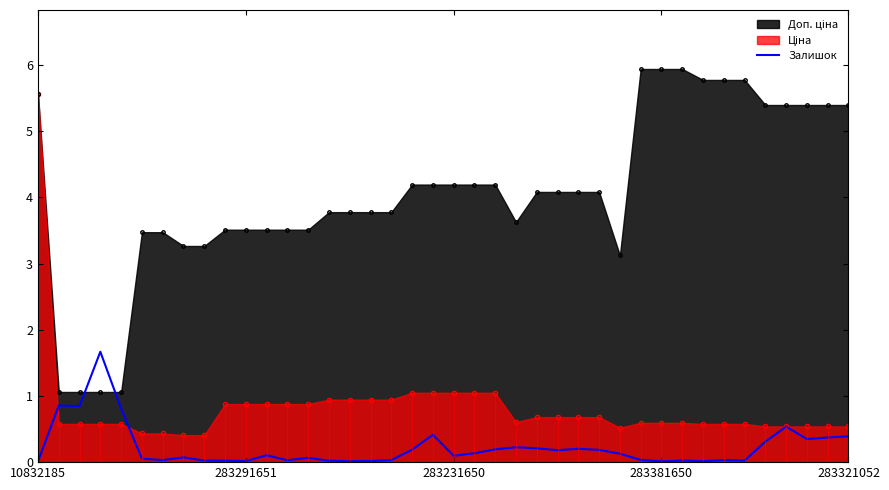

Reading left to right, extract all data points from this chart.

0.0	0.9	0.8	1.7	0.8	0.1	0.0	0.1	0.0	0.0	0.0	0.1	0.0	0.1	0.0	0.0	0.0	0.0	0.2	0.4	0.1	0.1	0.2	0.2	0.2	0.2	0.2	0.2	0.1	0.0	0.0	0.0	0.0	0.0	0.0	0.3	0.5	0.3	0.4	0.4